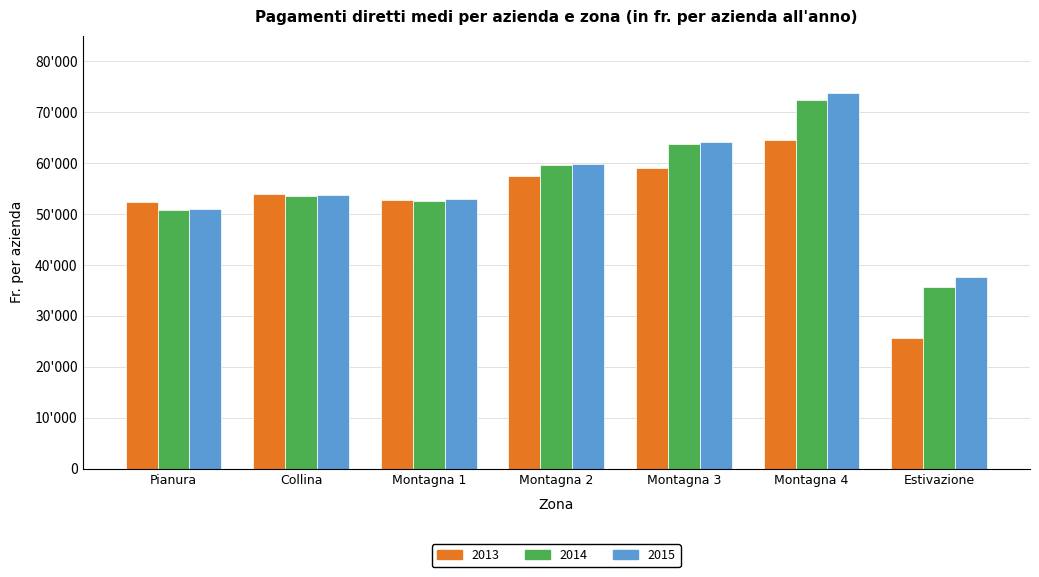

What is the highest value of the 2014 series?

72363.1